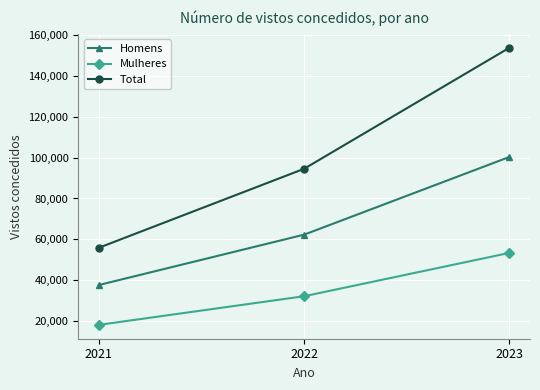

Is it true that Mulheres equals 18210 at 2021?

True